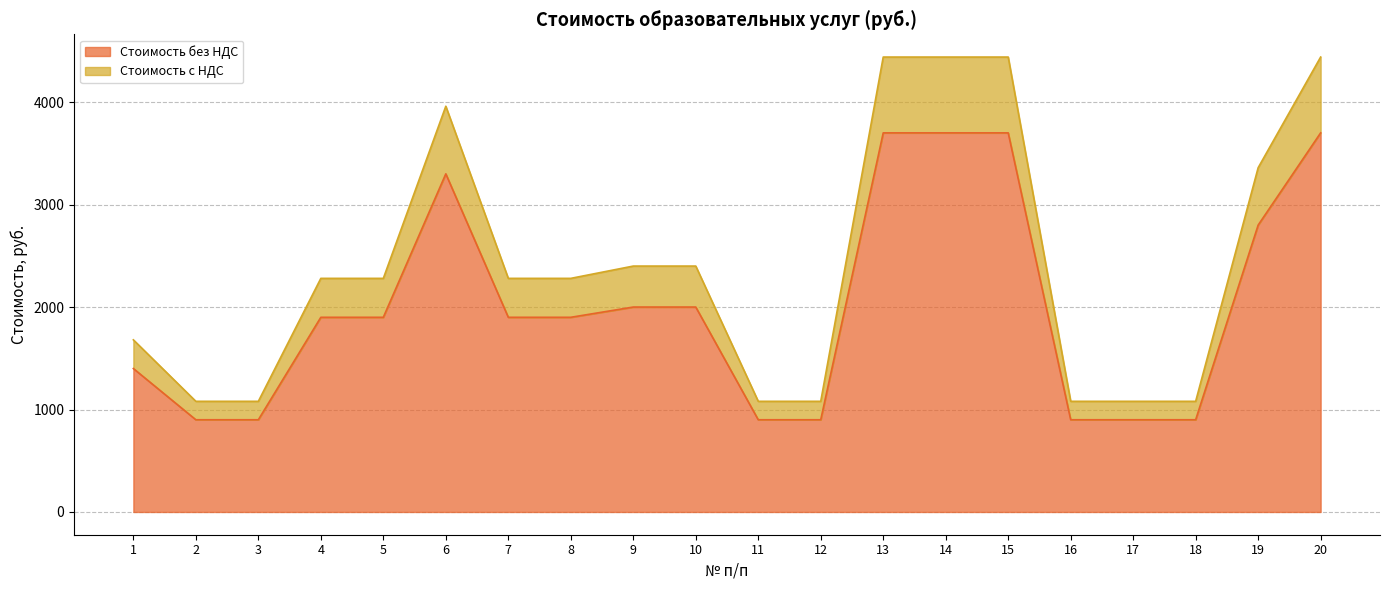

What is the total value across all series at 11?

1080